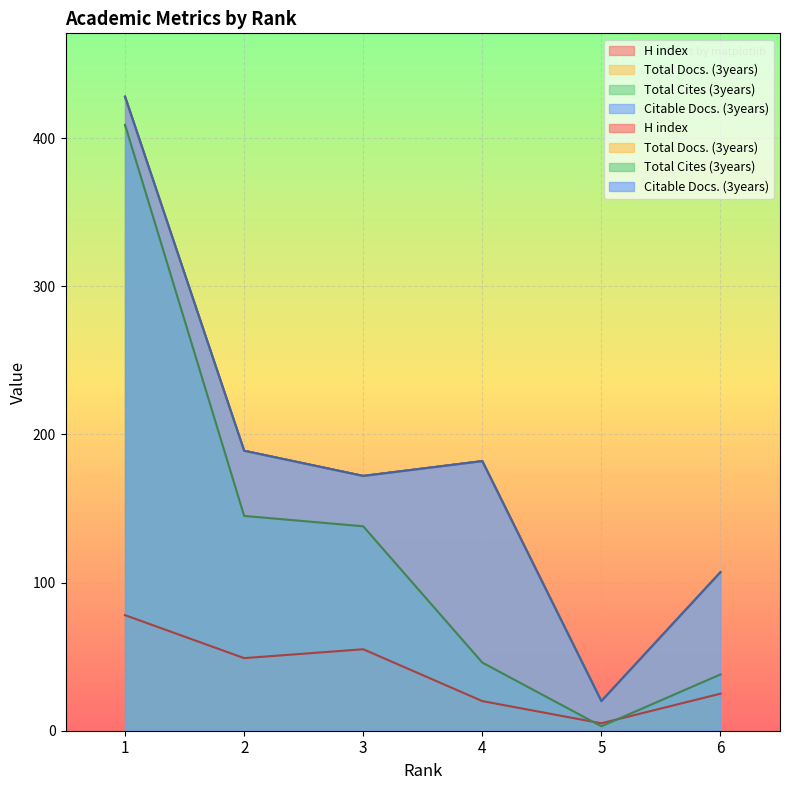

At which label does Total Docs. (3years) first exceed 182?

1